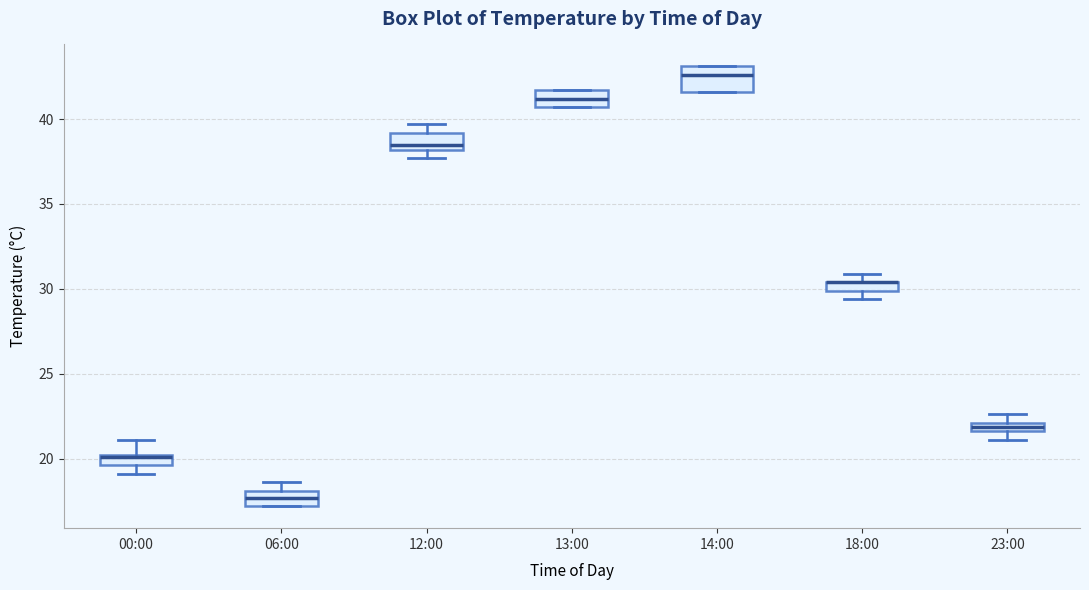

Which box is the tallest, from its lower edge to its upper edge?

14:00